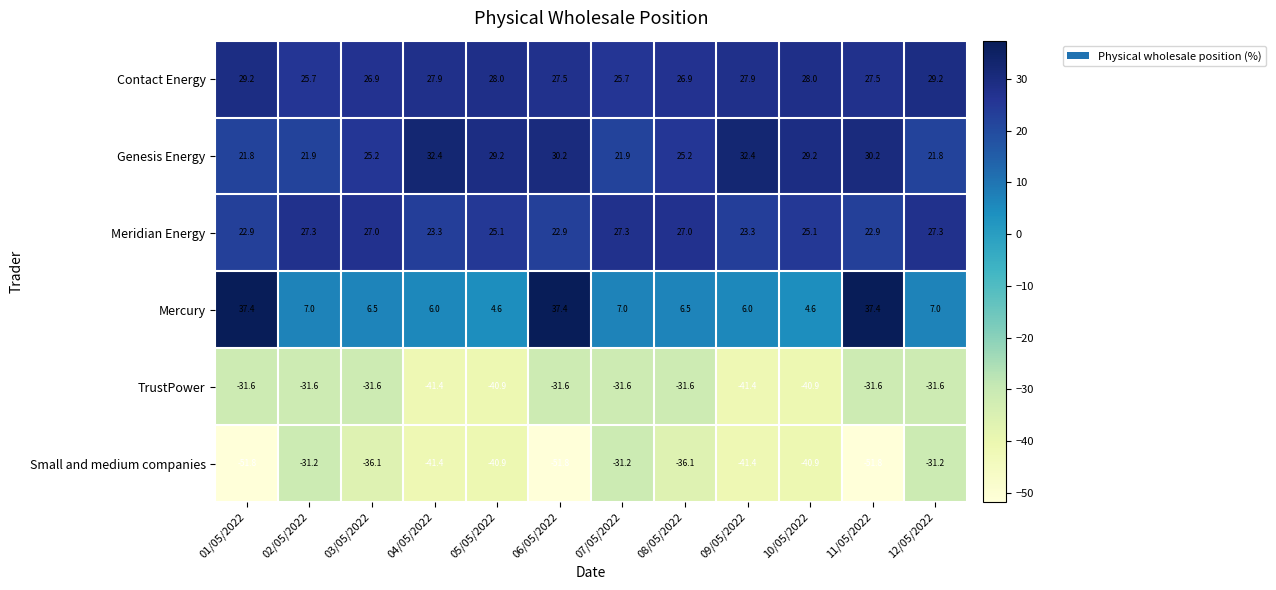

What is the lowest value of the Mercury series?

4.6